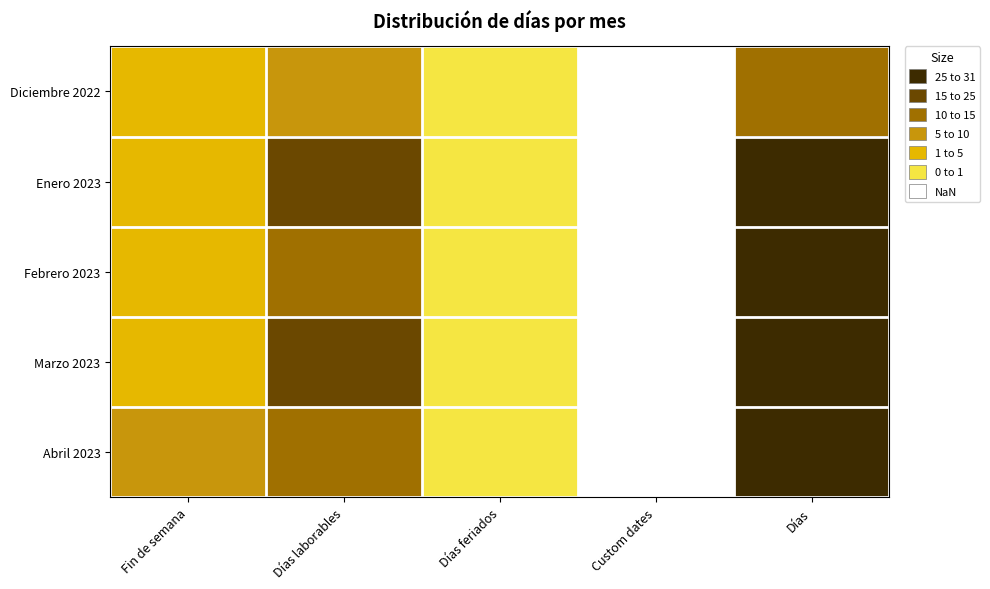

Reading left to right, what are all the values shown in this chart?

Diciembre 2022: Fin de semana=5	Días laborables=12	Días feriados=1	Custom dates=0	Días=17
Enero 2023: Fin de semana=9	Días laborables=22	Días feriados=1	Custom dates=0	Días=31
Febrero 2023: Fin de semana=8	Días laborables=19	Días feriados=1	Custom dates=0	Días=28
Marzo 2023: Fin de semana=8	Días laborables=22	Días feriados=1	Custom dates=0	Días=31
Abril 2023: Fin de semana=10	Días laborables=19	Días feriados=1	Custom dates=0	Días=30